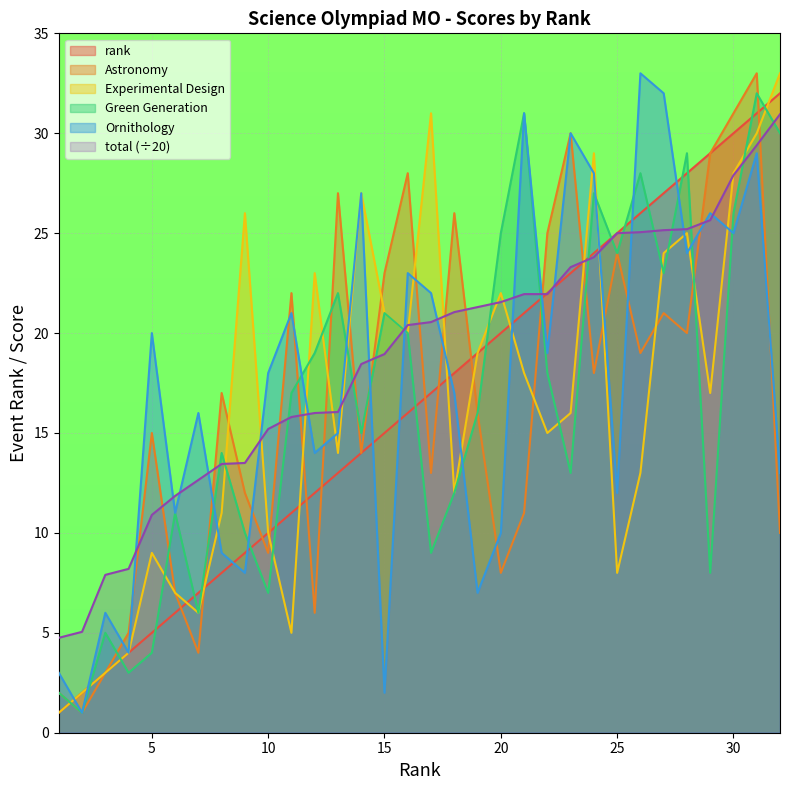

The Experimental Design series shows 3.1 at 2. True or false?

False